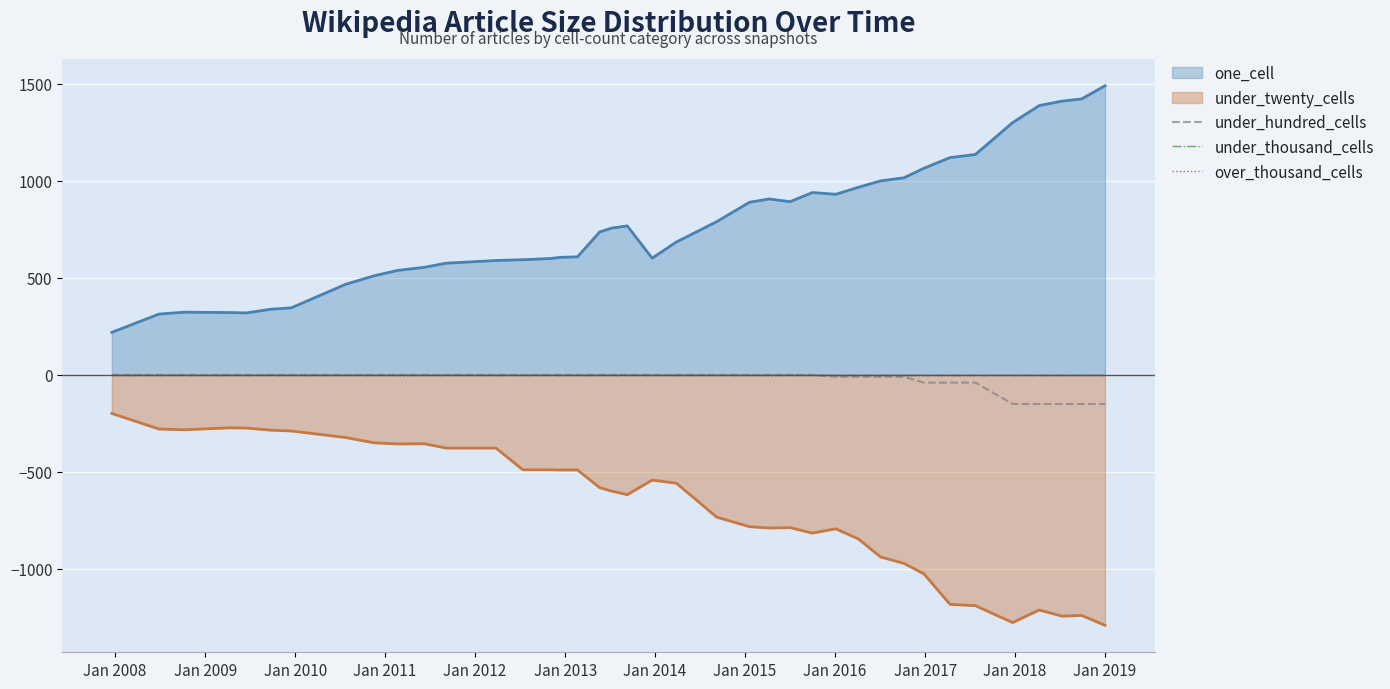

True or false: under_hundred_cells and under_thousand_cells cross at least once.

False